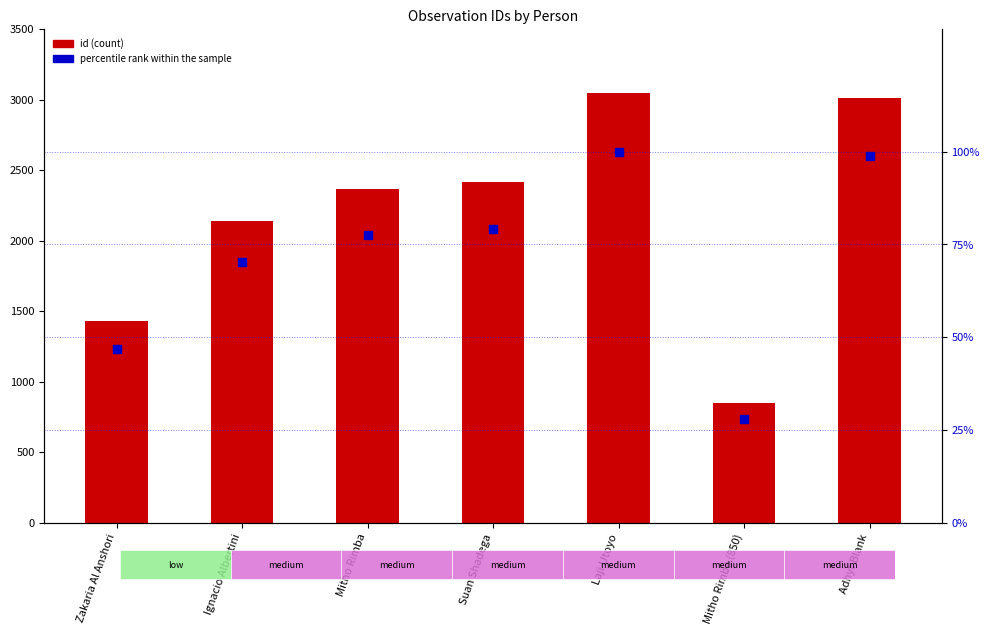

What is the total value across all series at Mitho Rimba?

2442.5